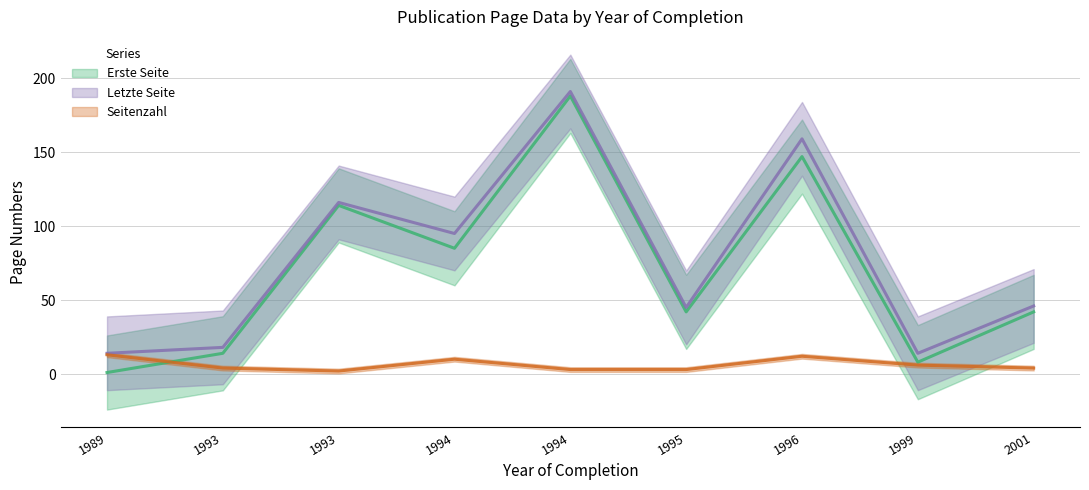

Where is the first local maximum for Erste Seite?

1993